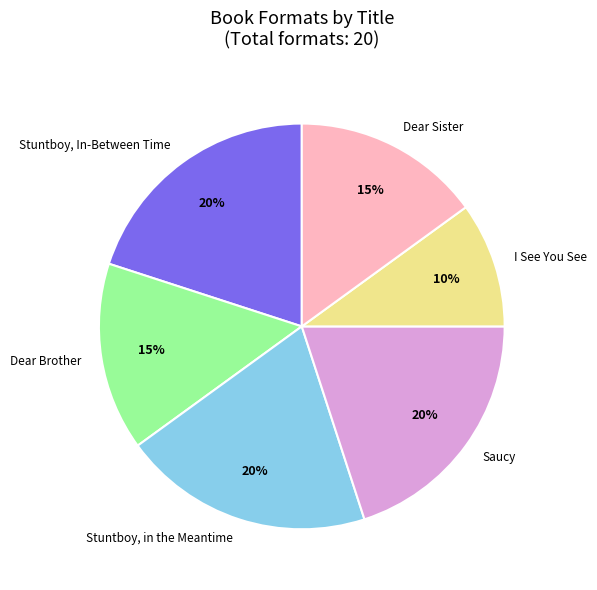

Is Dear Sister the majority of the pie?

No